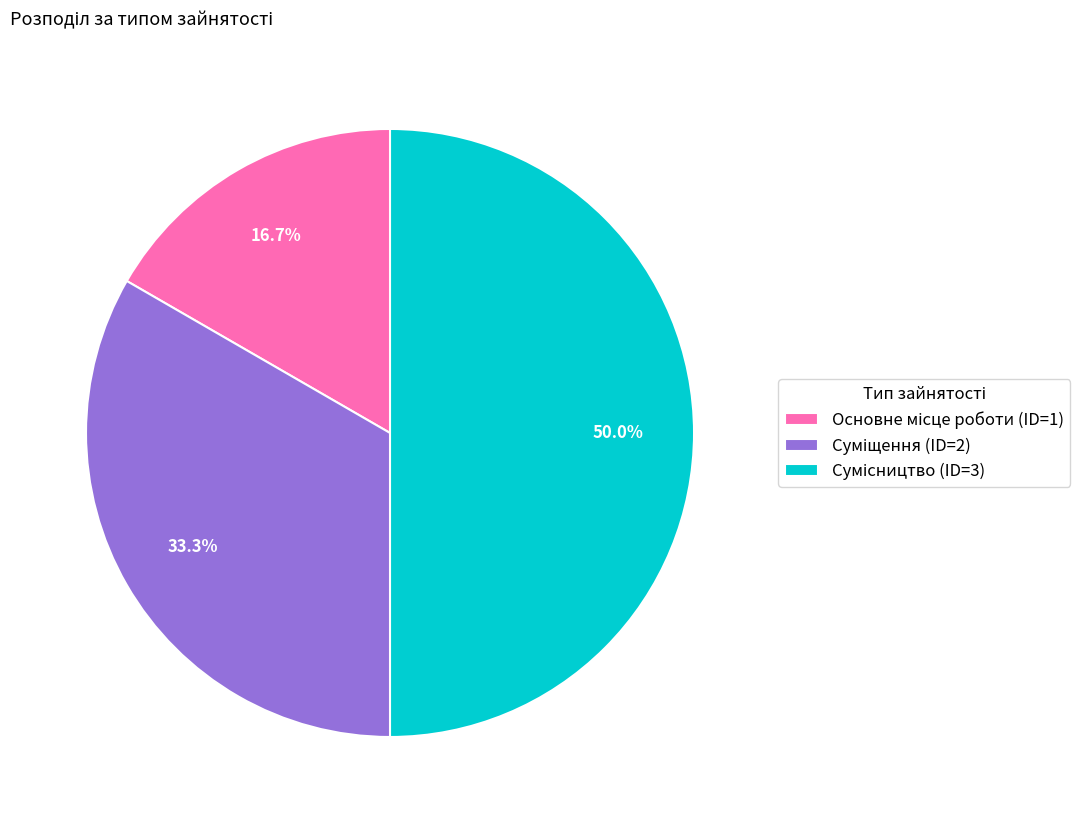

The Суміщення slice represents 42% of the pie. True or false?

False